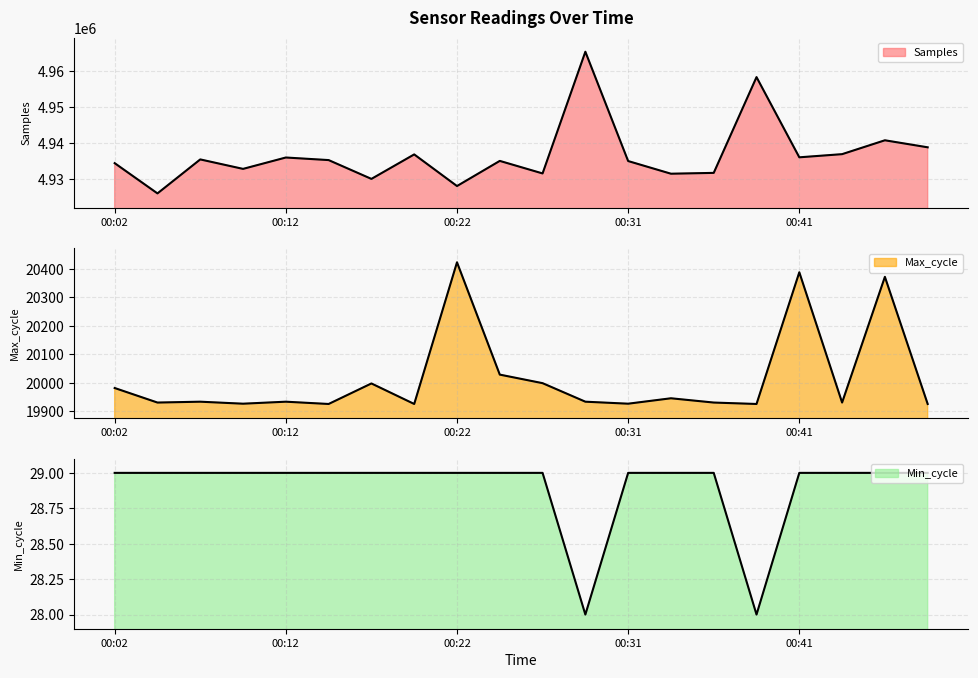

True or false: Samples and Max_cycle intersect in this chart.

False